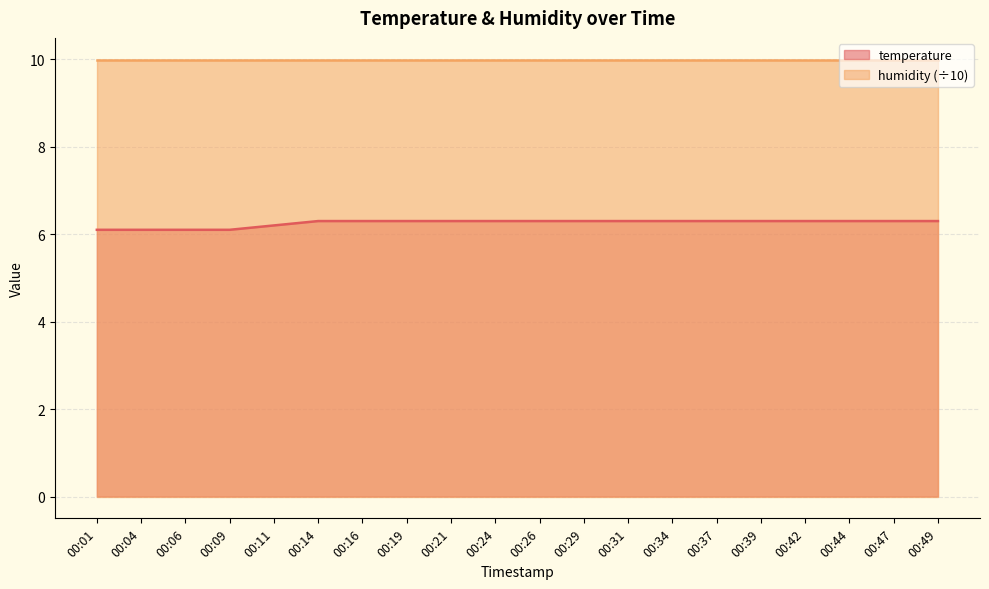

What is the maximum value shown in the chart?

10.0